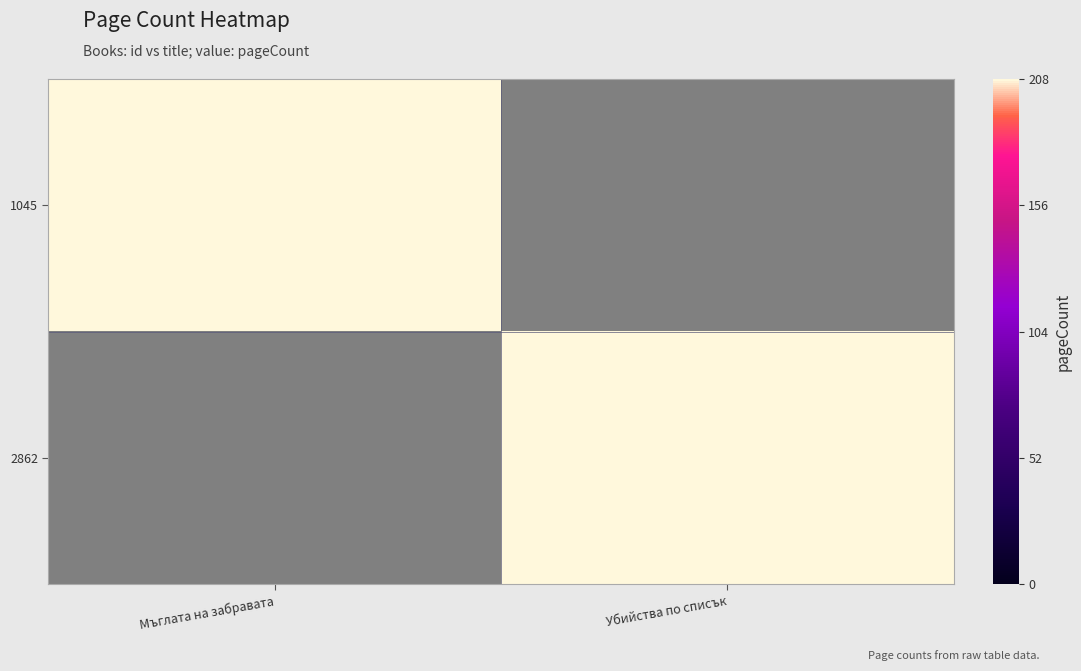

What is the total value across all series at Мъглата на забравата?

208